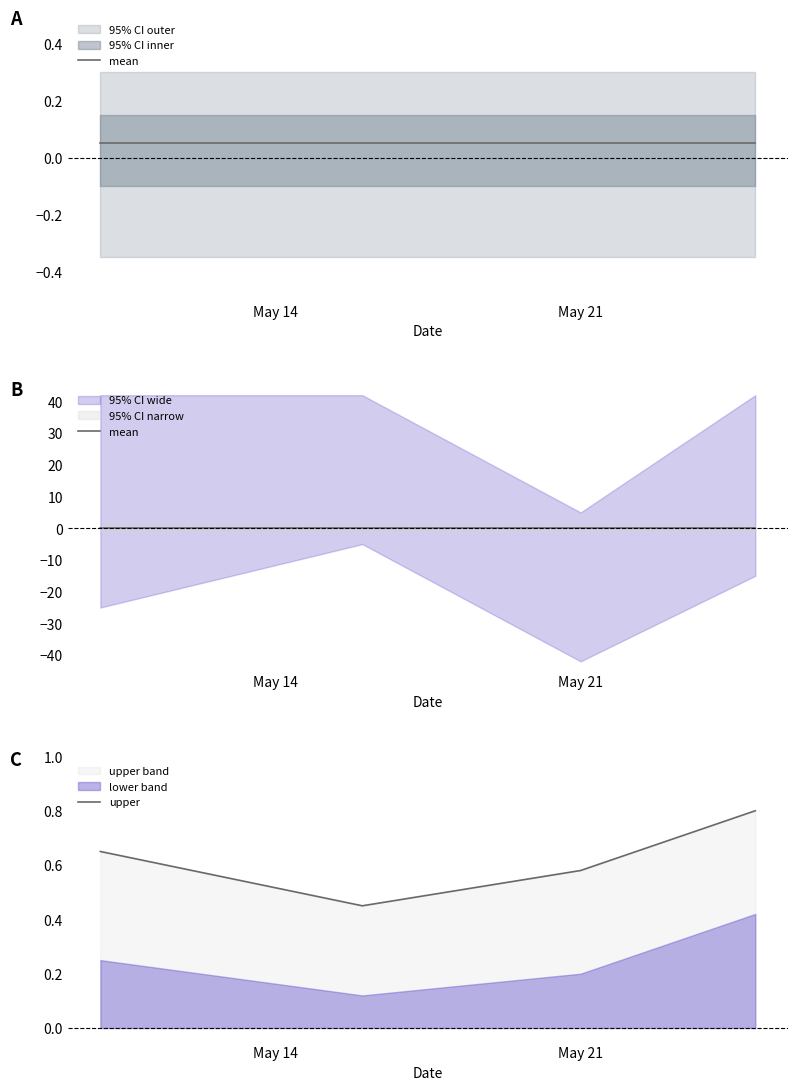

How many interior local valleys does the upper series have?

1